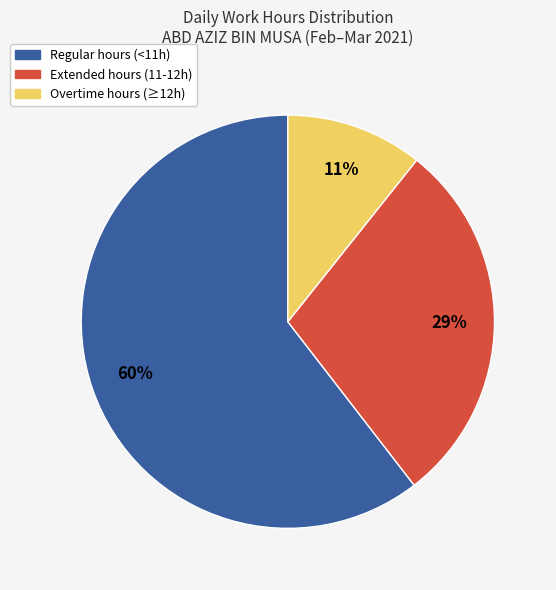

To the nearest percent, what is the average slice percentage?

33%